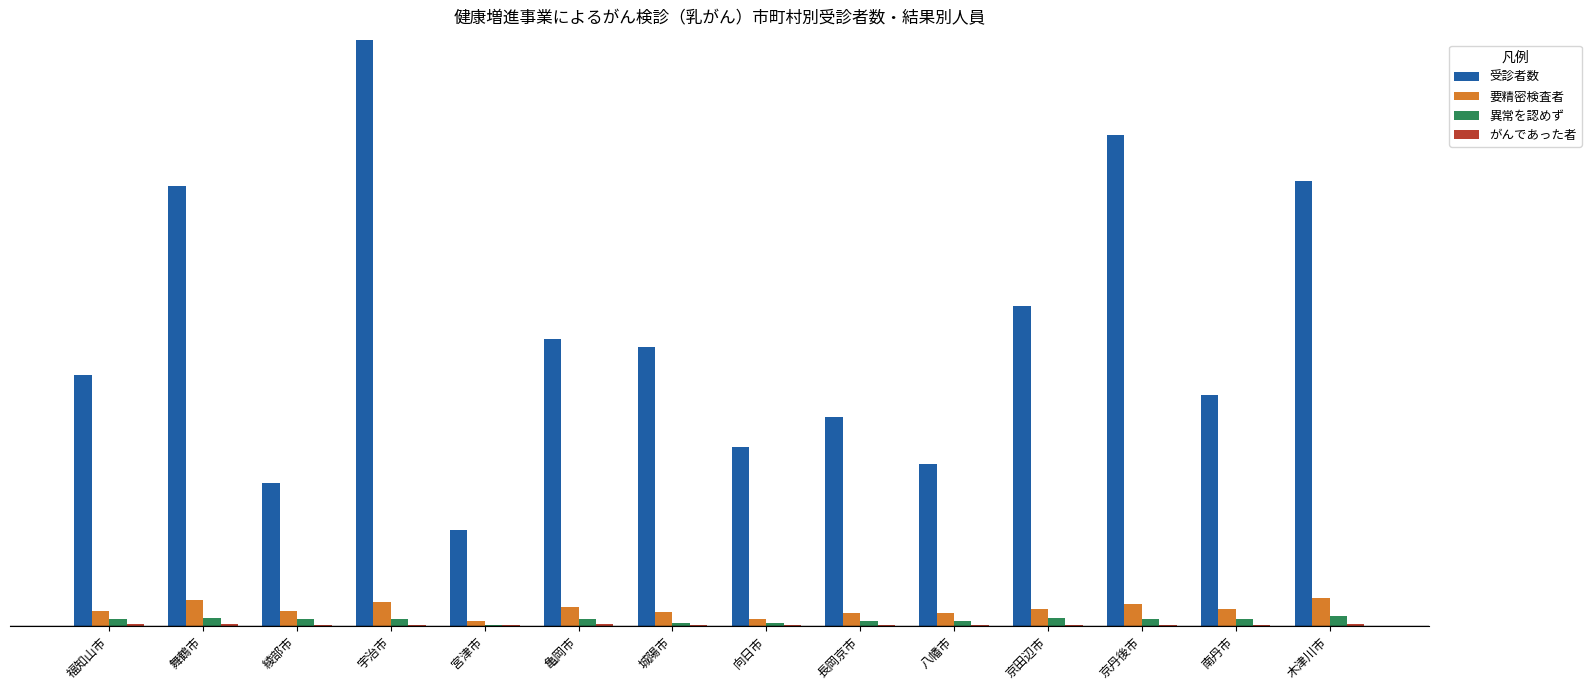

What are all the series names shown in the legend?

受診者数, 要精密検査者, 異常を認めず, がんであった者